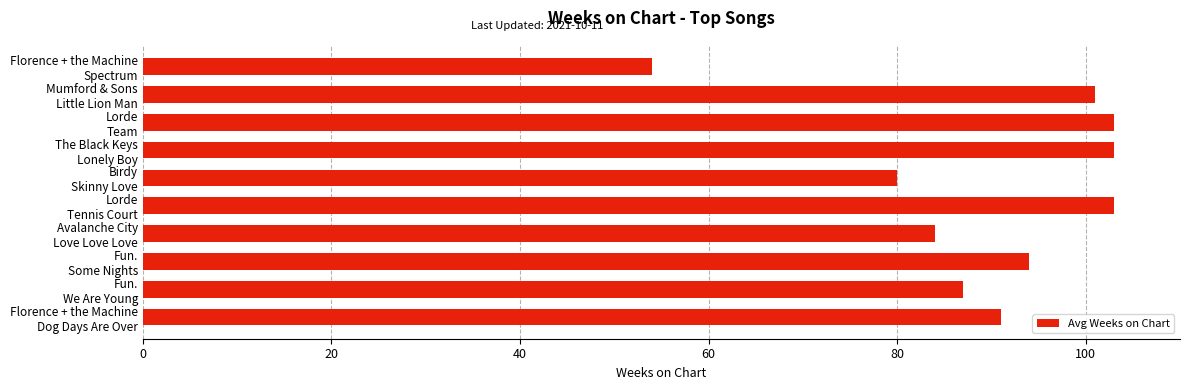

Which category has the lowest value across all series?

Florence + the Machine
Spectrum